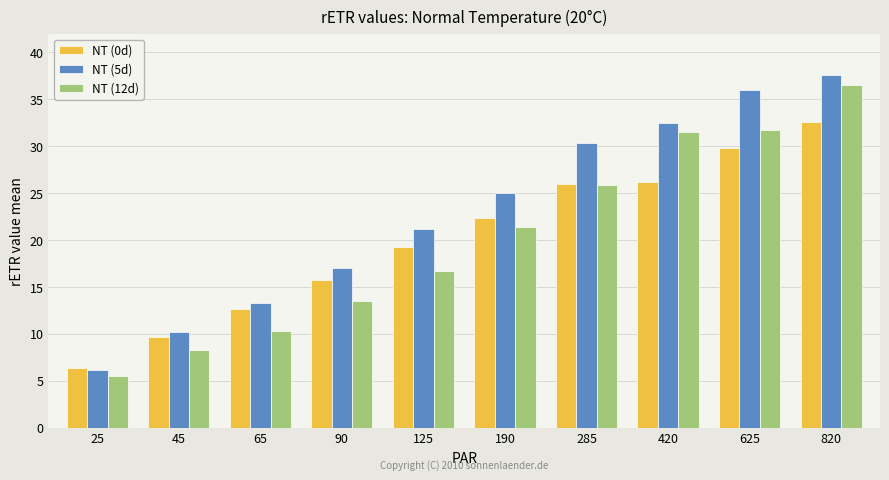

What value does the NT (0d) series have at 190?

22.4